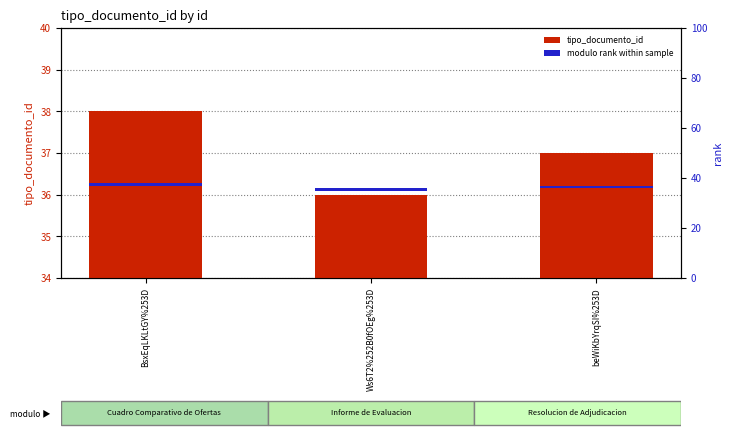

What is the lowest value of the tipo_documento_id series?

36